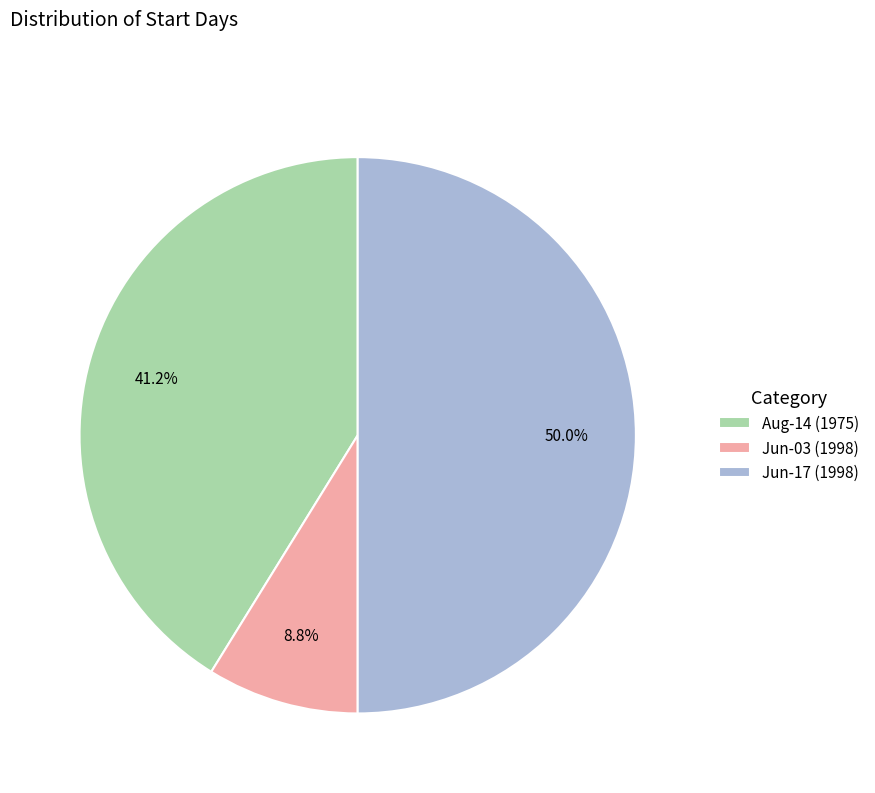

What is the ratio of the value at Jun-17 (1998) to the value at Jun-03 (1998)?

5.7